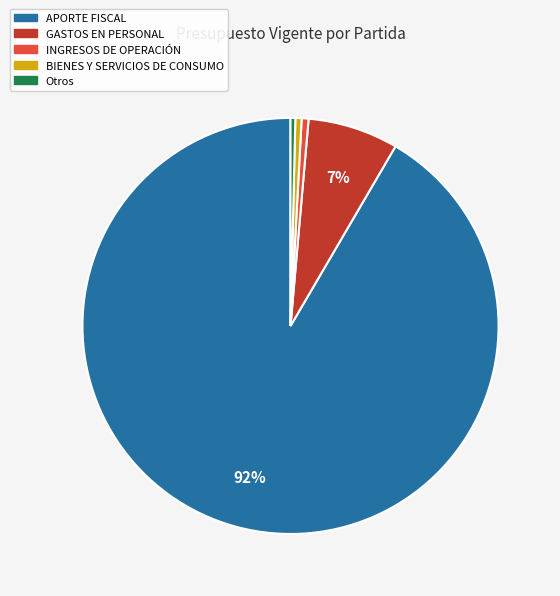

The GASTOS EN PERSONAL slice represents 1% of the pie. True or false?

False